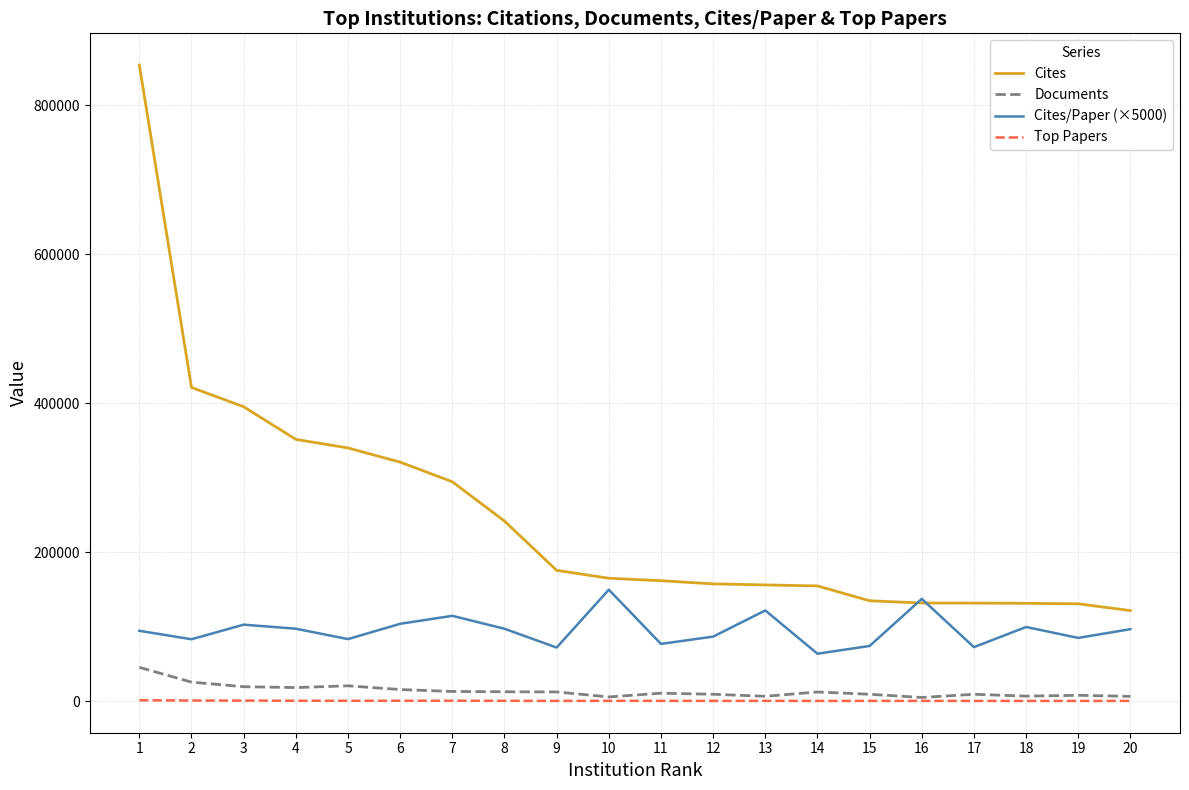

What is the spread (max minus min) of values at 20?

121212.0